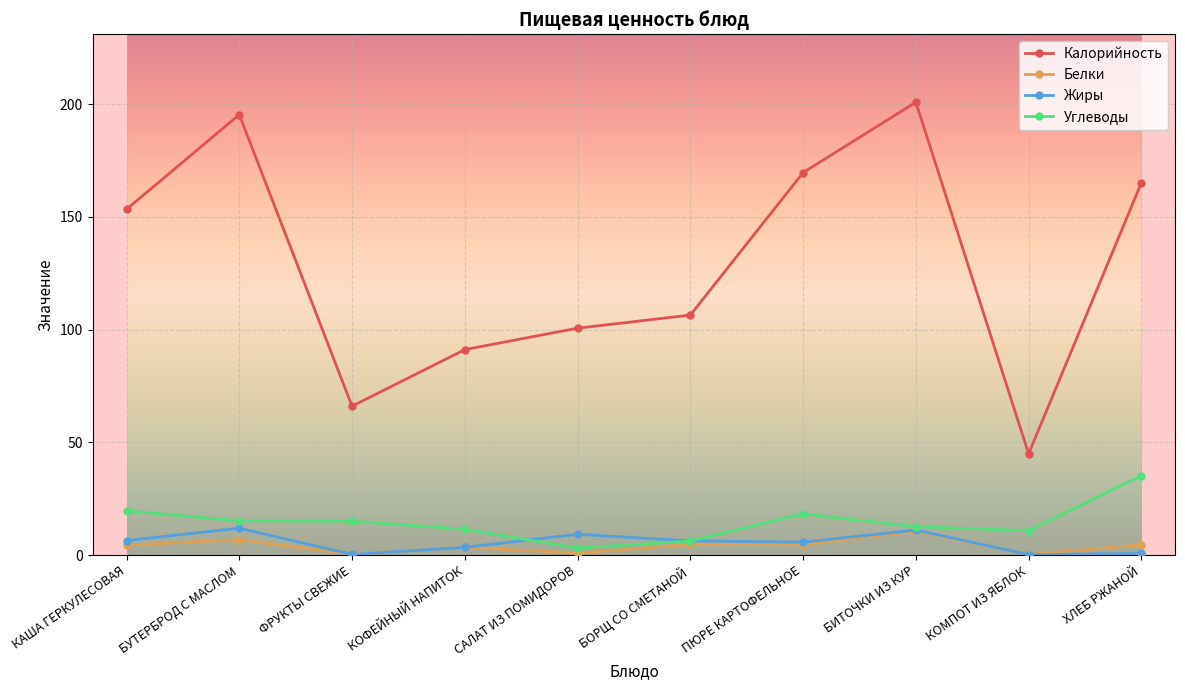

True or false: Жиры has more than 0 interior local peaks.

True